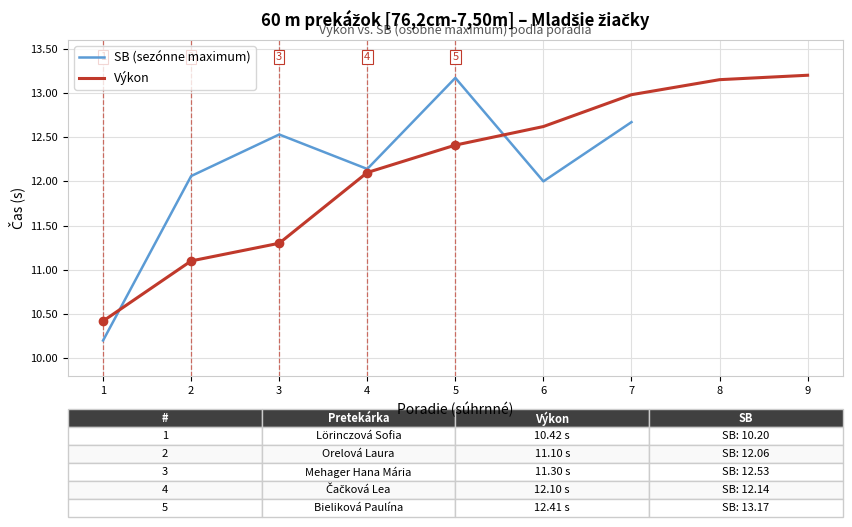

List the labels in order of Výkon value, largest first.

9, 8, 7, 6, 5, 4, 3, 2, 1